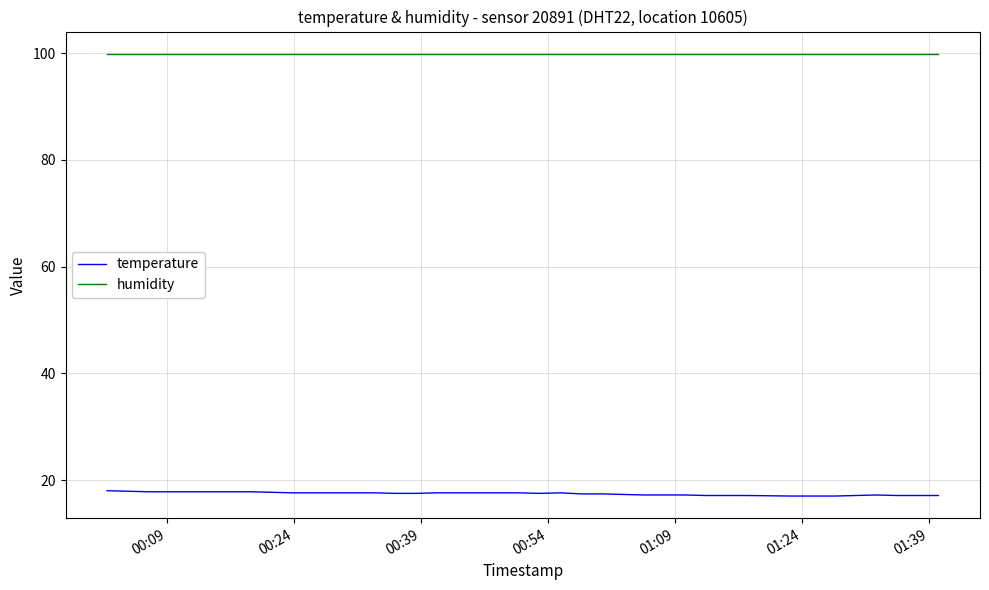

True or false: temperature and humidity cross at least once.

False